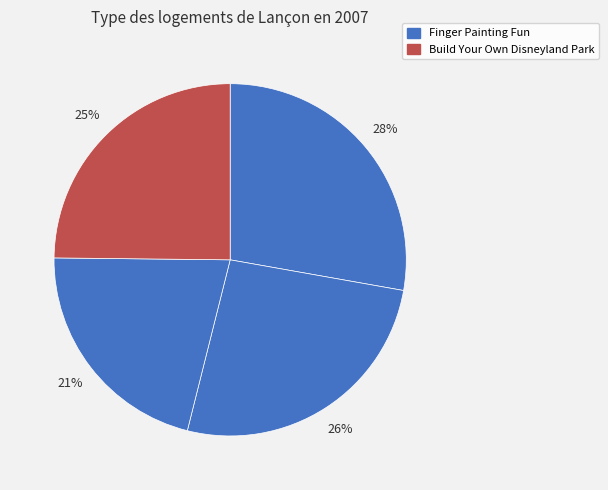

Count the number of slices in the pie.

4